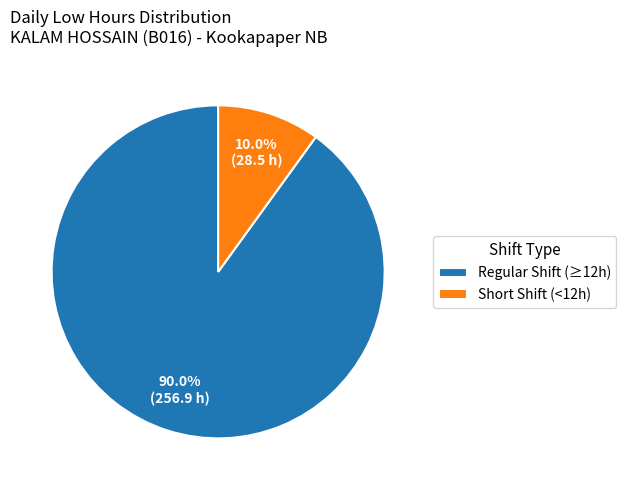

Between Short Shift (<12h) and Regular Shift (≥12h), which is larger?

Regular Shift (≥12h)